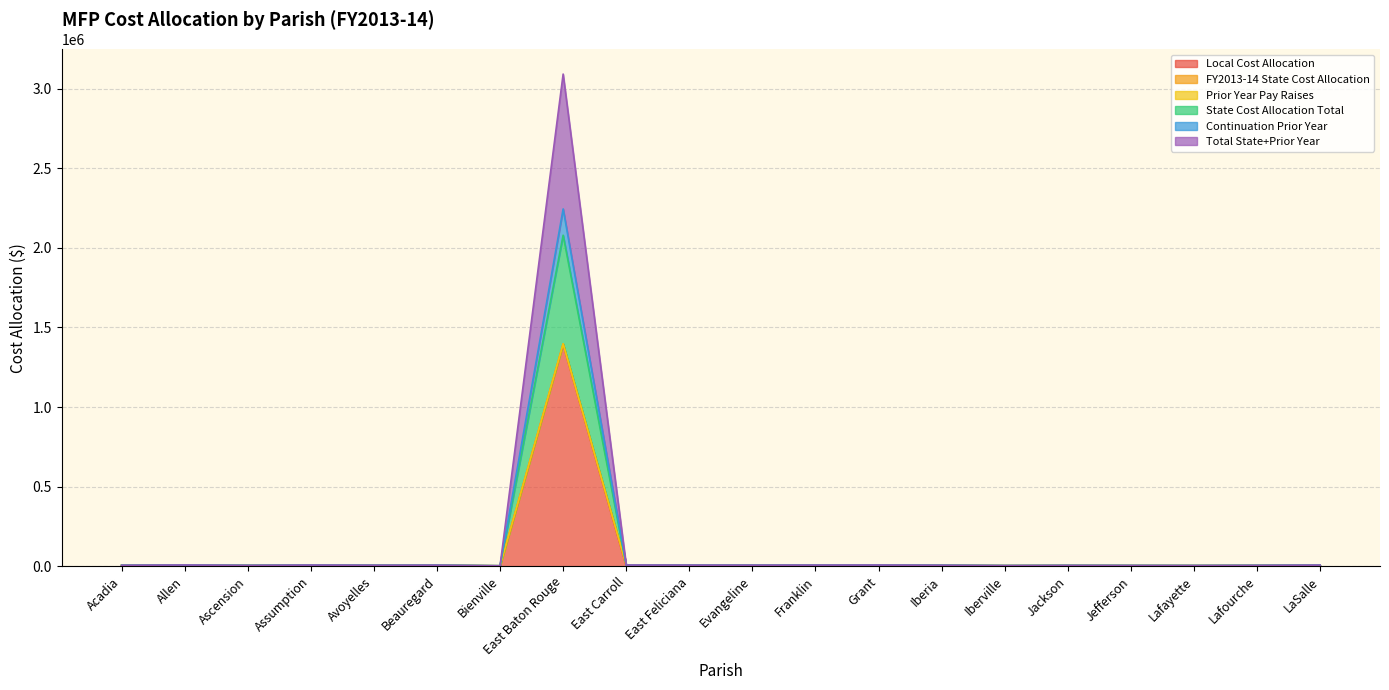

Does the chart have visible grid lines?

Yes